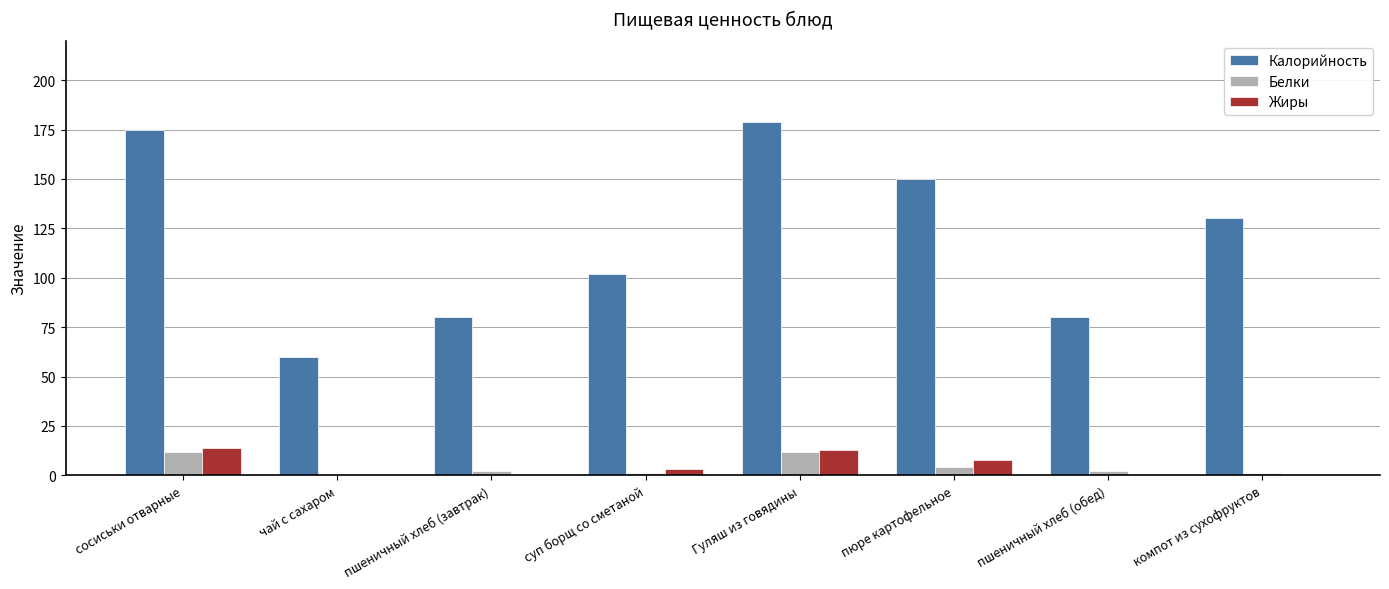

Reading right to left, extract all data points from this chart.

Калорийность: 130	80	150	179	102	80	60	175
Белки: 1	2	4	12	1	2	0	12
Жиры: 0	0	8	13	3	0	0	14